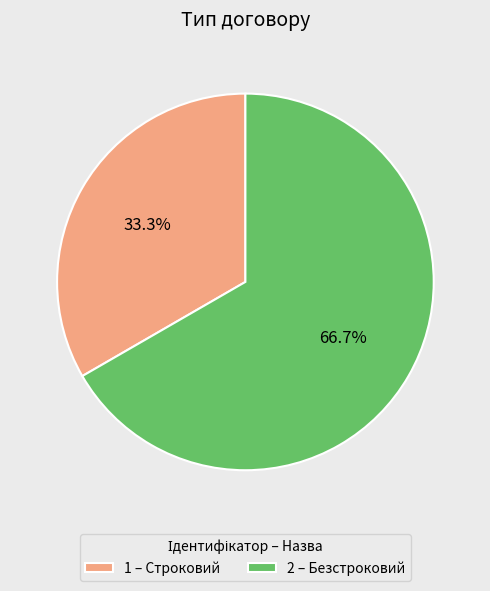

Is 1 – Строковий the majority of the pie?

No